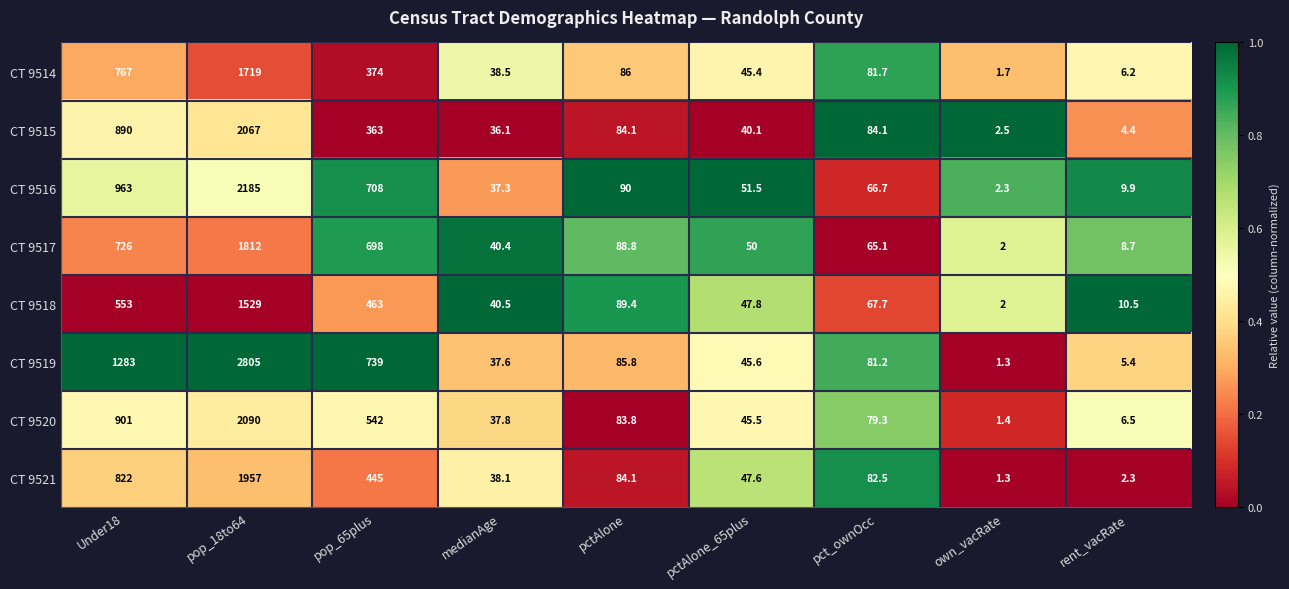

True or false: CT 9518 has a value of 81.6 at pctAlone_65plus.

False